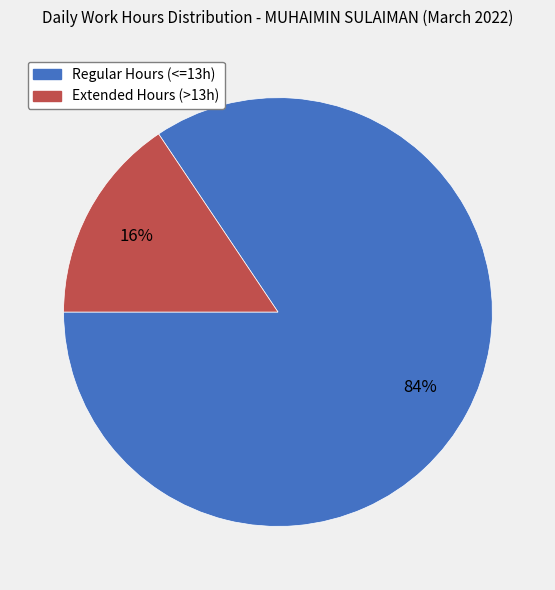

To the nearest percent, what is the average slice percentage?

50%